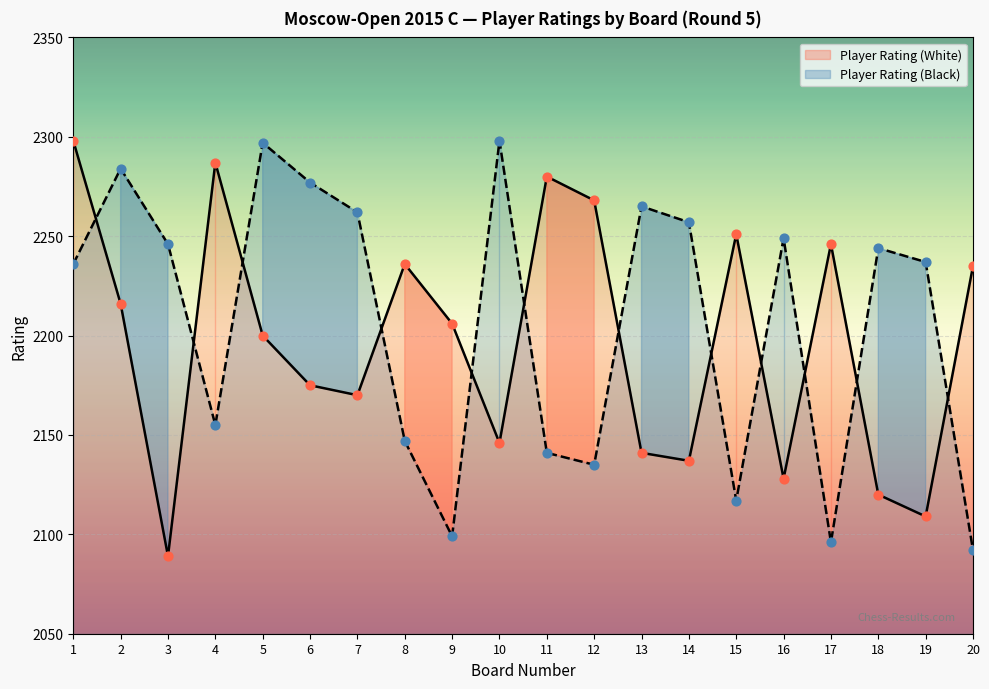

Which series contains the lowest Y value?

Player Rating (White)